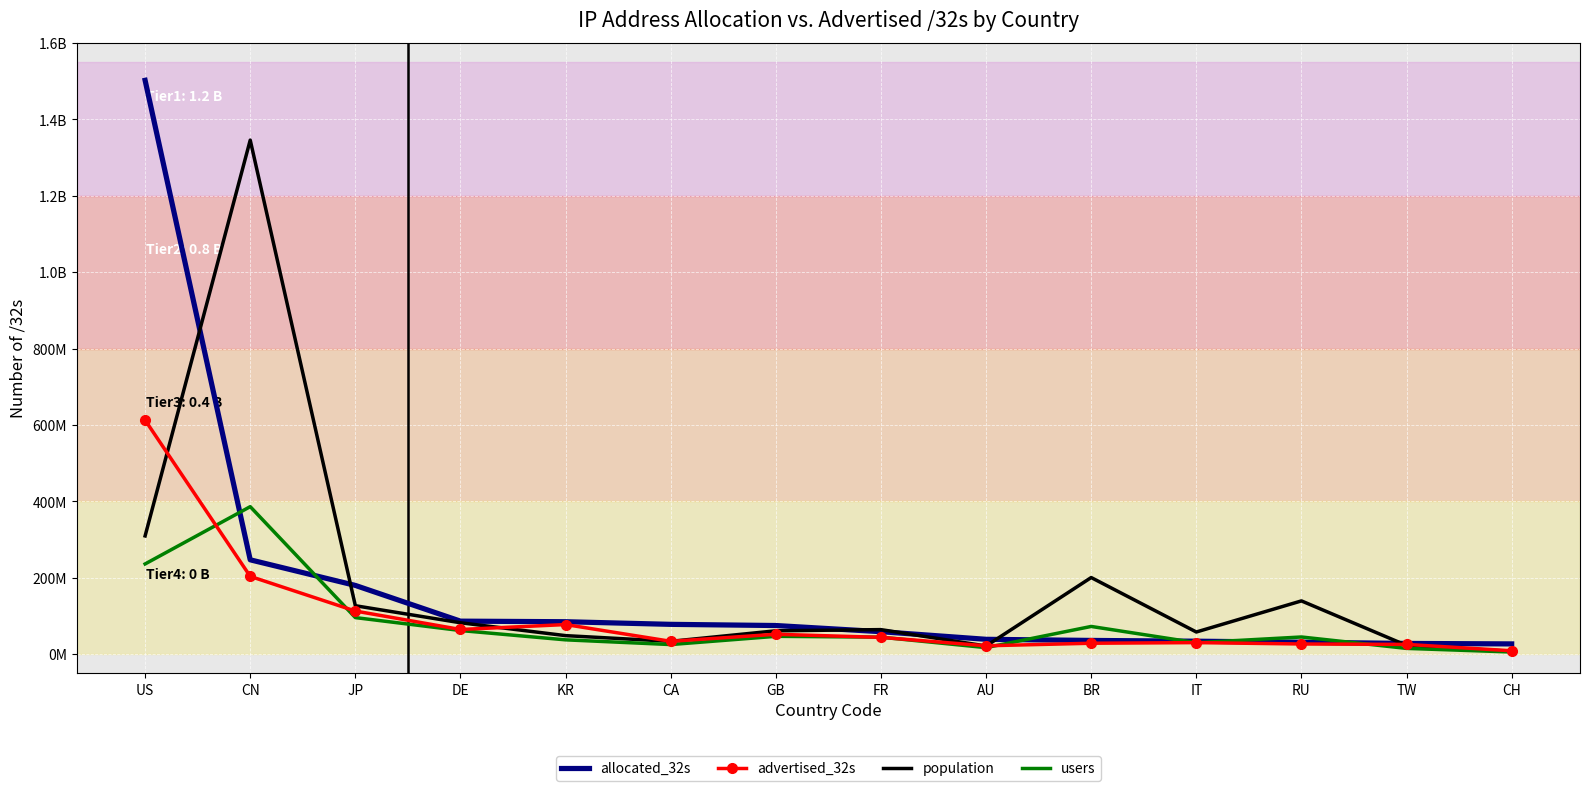

What are all the series names shown in the legend?

allocated_32s, advertised_32s, population, users